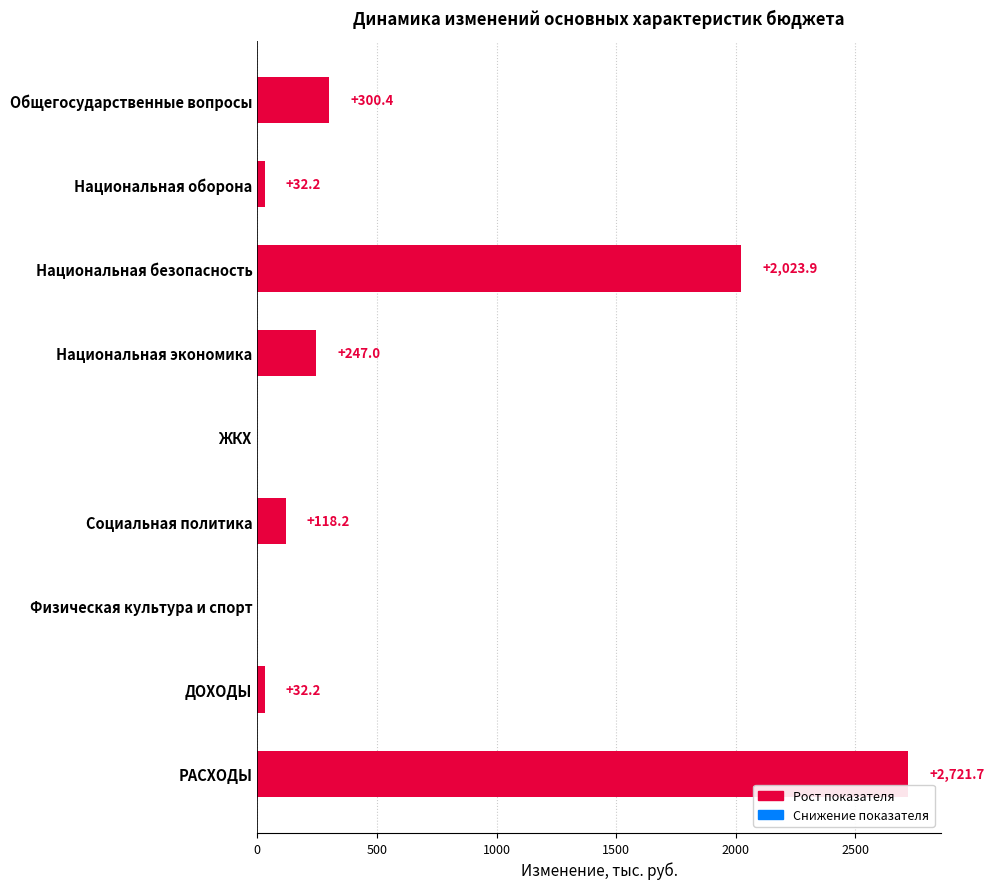

What is the sum of the values at ЖКХ and Национальная безопасность?

2023.9